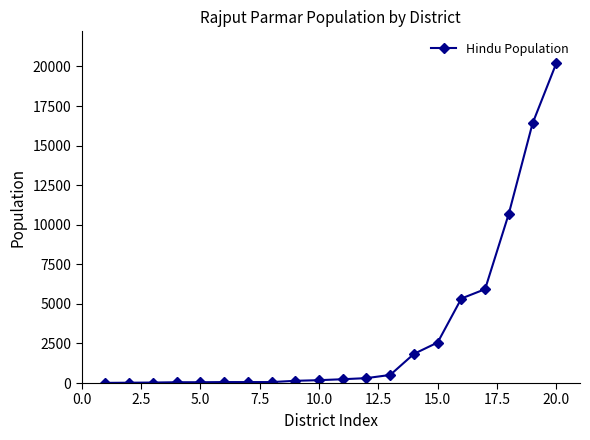

What is the sum of all values?

64690